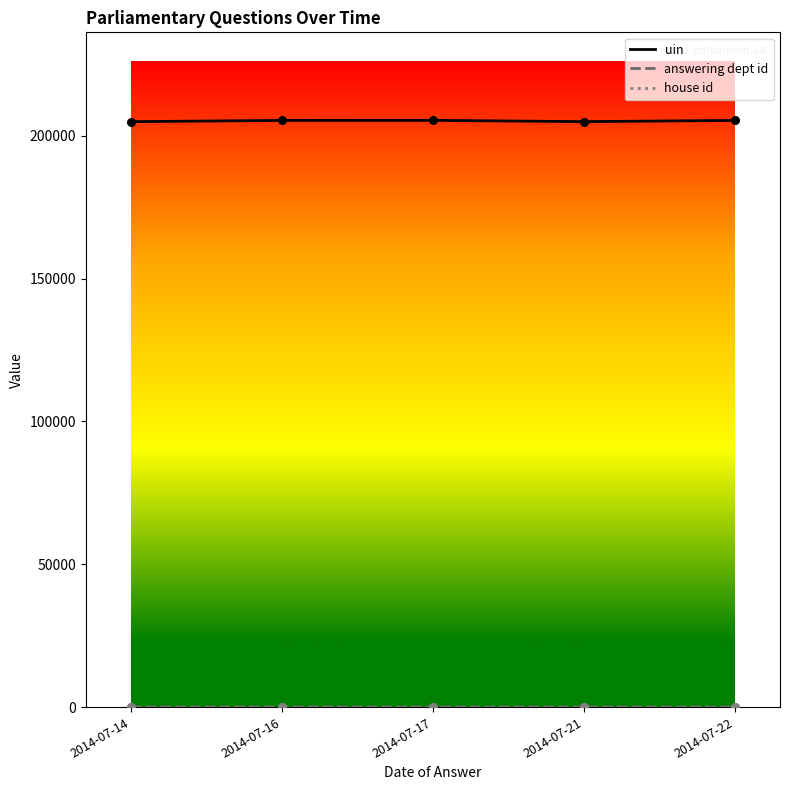

Which series has the largest total across all categories?

uin